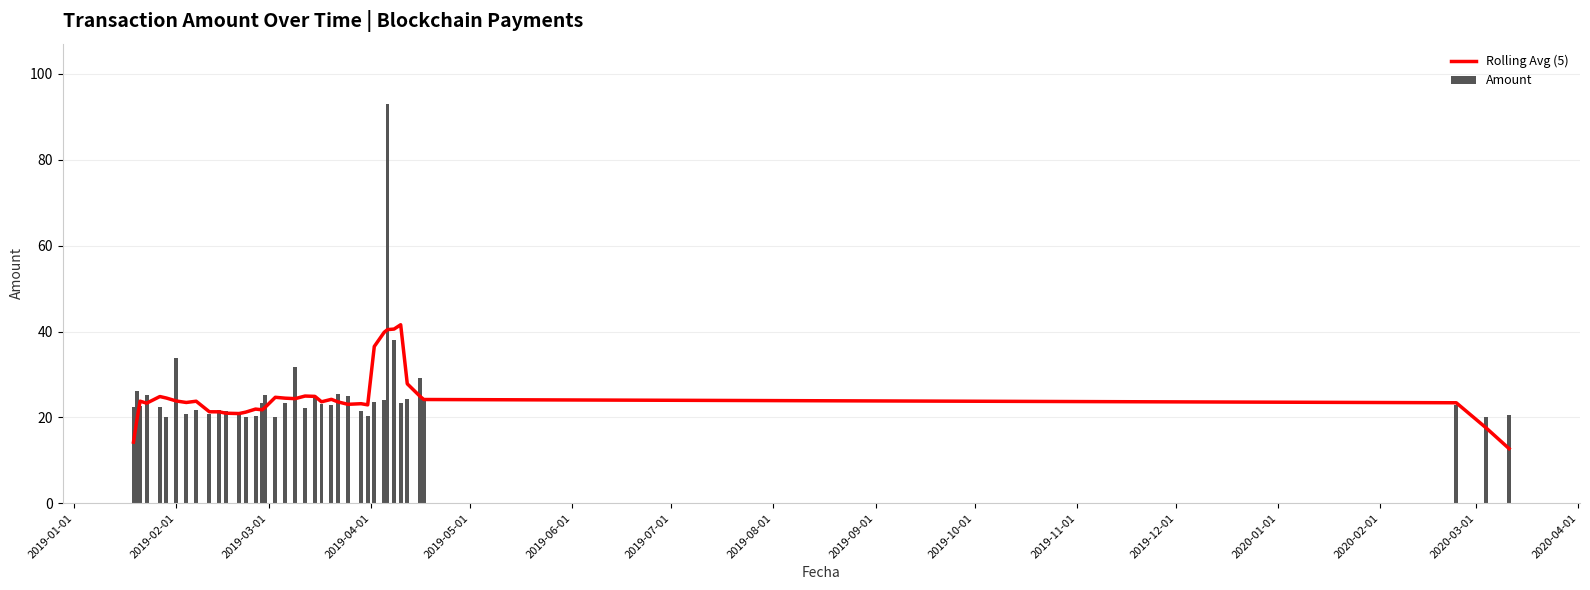

Reading right to left, extract all data points from this chart.

Rolling Avg (5): 12.7	17.6	23.4	24.2	24.8	27.8	41.6	40.6	40.4	39.8	36.5	22.9	23.2	23.0	23.6	24.2	23.6	24.9	25.0	24.4	24.5	24.7	22.4	21.8	21.9	21.2	20.9	21.0	21.3	21.3	23.8	23.5	23.8	24.5	24.9	23.3	23.8	19.3	14.2
Amount: 20.5	20.1	23.0	24.3	29.1	24.3	23.4	38.1	93.1	24.1	23.6	20.2	21.6	25.1	25.4	22.9	23.1	24.6	22.2	31.7	23.3	20.0	25.1	23.3	20.4	20.1	20.9	21.5	21.7	20.8	21.7	20.9	33.8	20.2	22.5	25.1	22.7	26.1	22.5